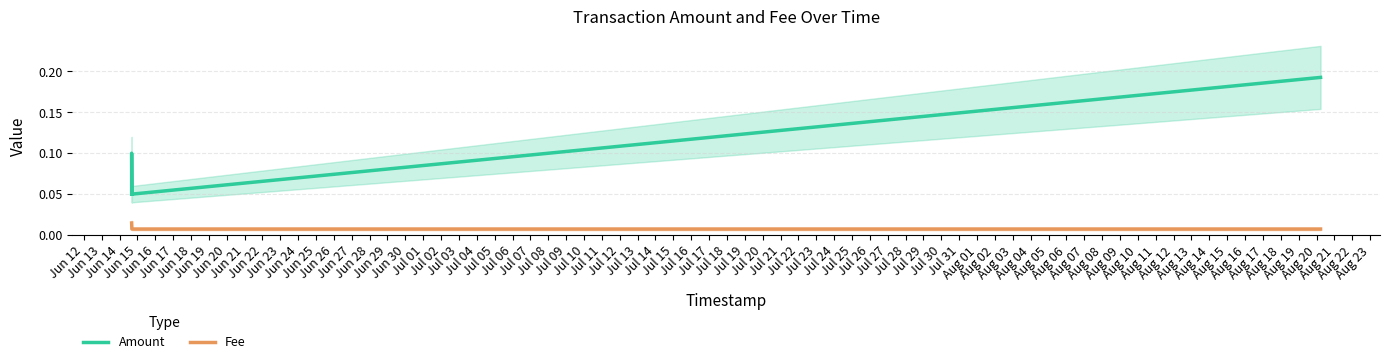

Reading left to right, extract all data points from this chart.

Amount: 0.1	0.1	0.1	0.2
Fee: 0.0	0.0	0.0	0.0